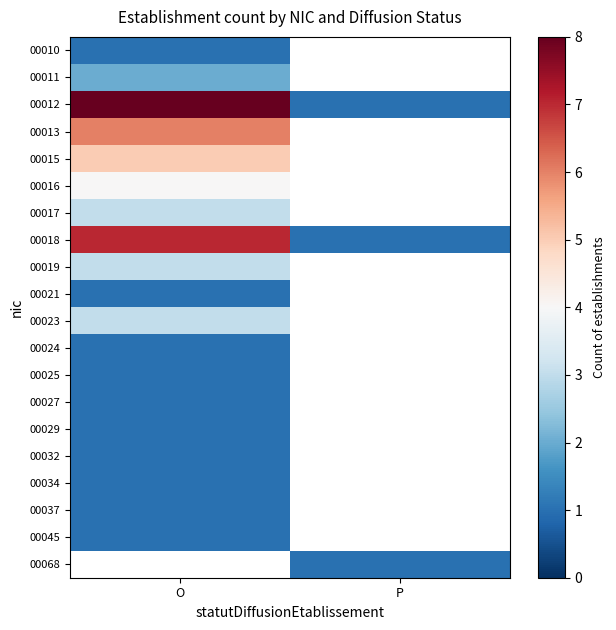

What is the maximum value for 00017?

3.0